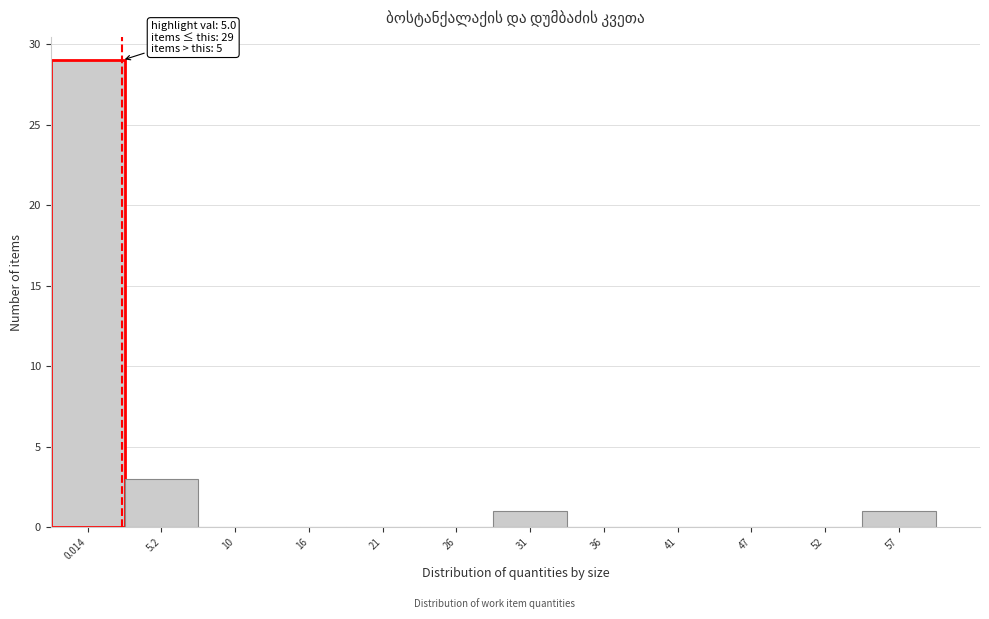

Reading left to right, list all the values displayed in this chart.

0.014=29	5.2=3	10=0	16=0	21=0	26=0	31=1	36=0	41=0	47=0	52=0	57=1